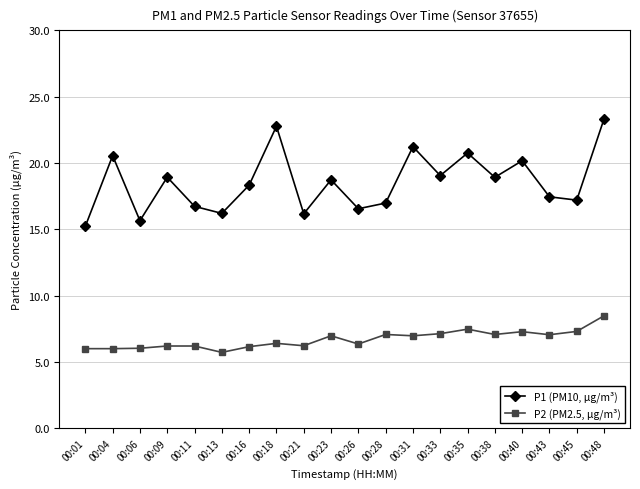

Where is the first local minimum for P1 (PM10, µg/m³)?

00:06